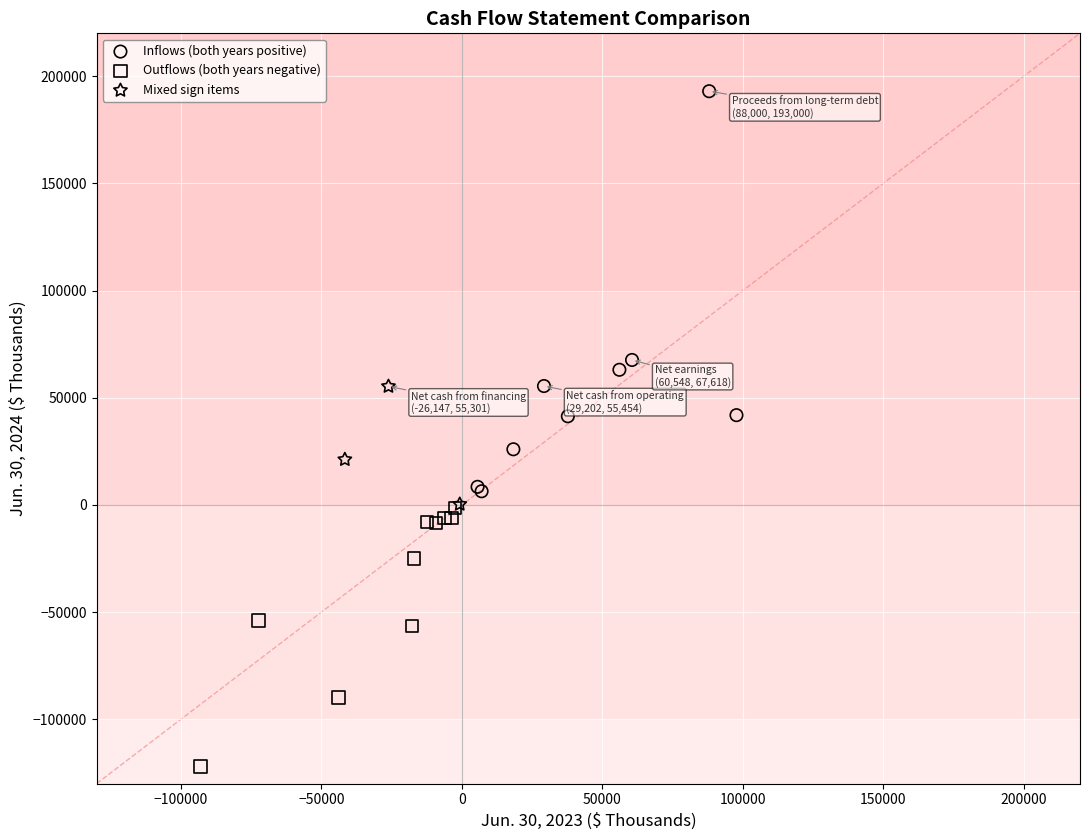

Which series reaches the minimum Y coordinate?

Outflows (both years negative)